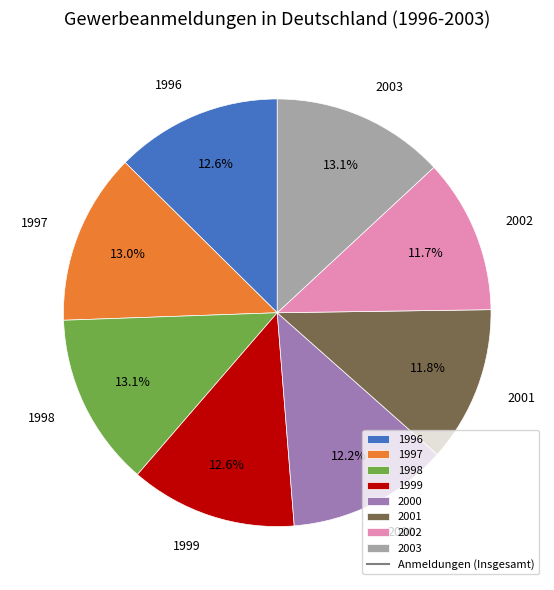

What percentage do 1999 and 2000 together represent?

24.8%